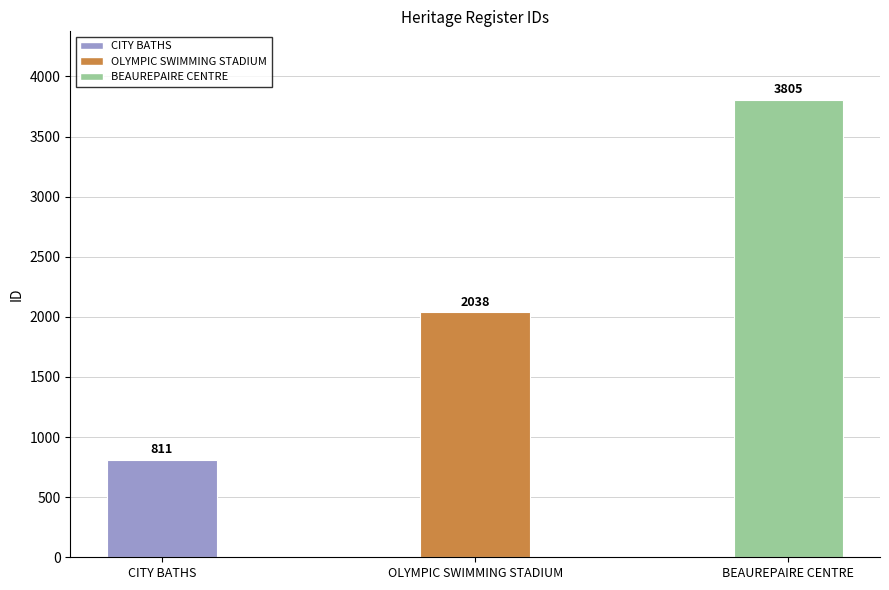

Does the chart contain stacked bars?

No